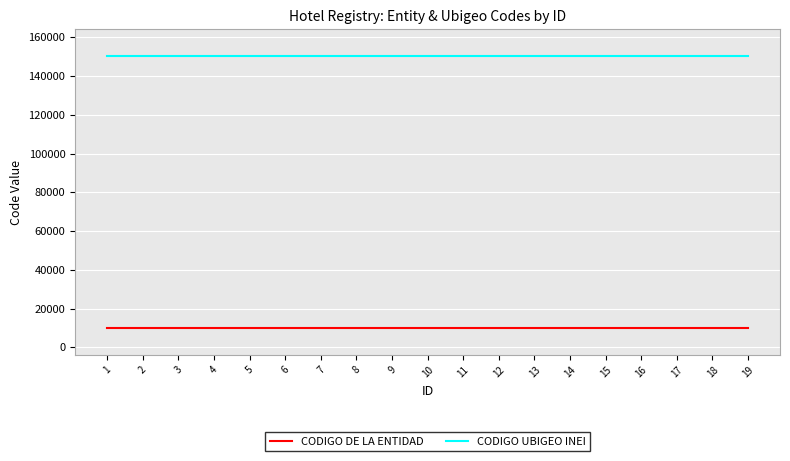

True or false: CODIGO DE LA ENTIDAD and CODIGO UBIGEO INEI intersect in this chart.

False